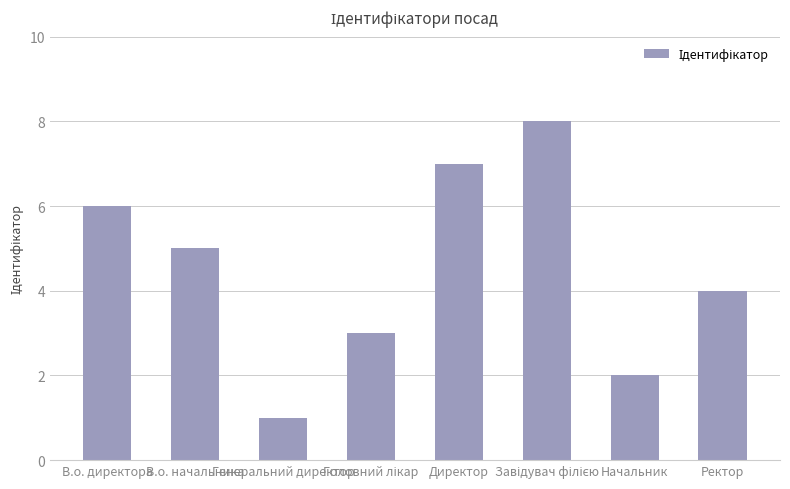

What is the greatest value displayed?

8